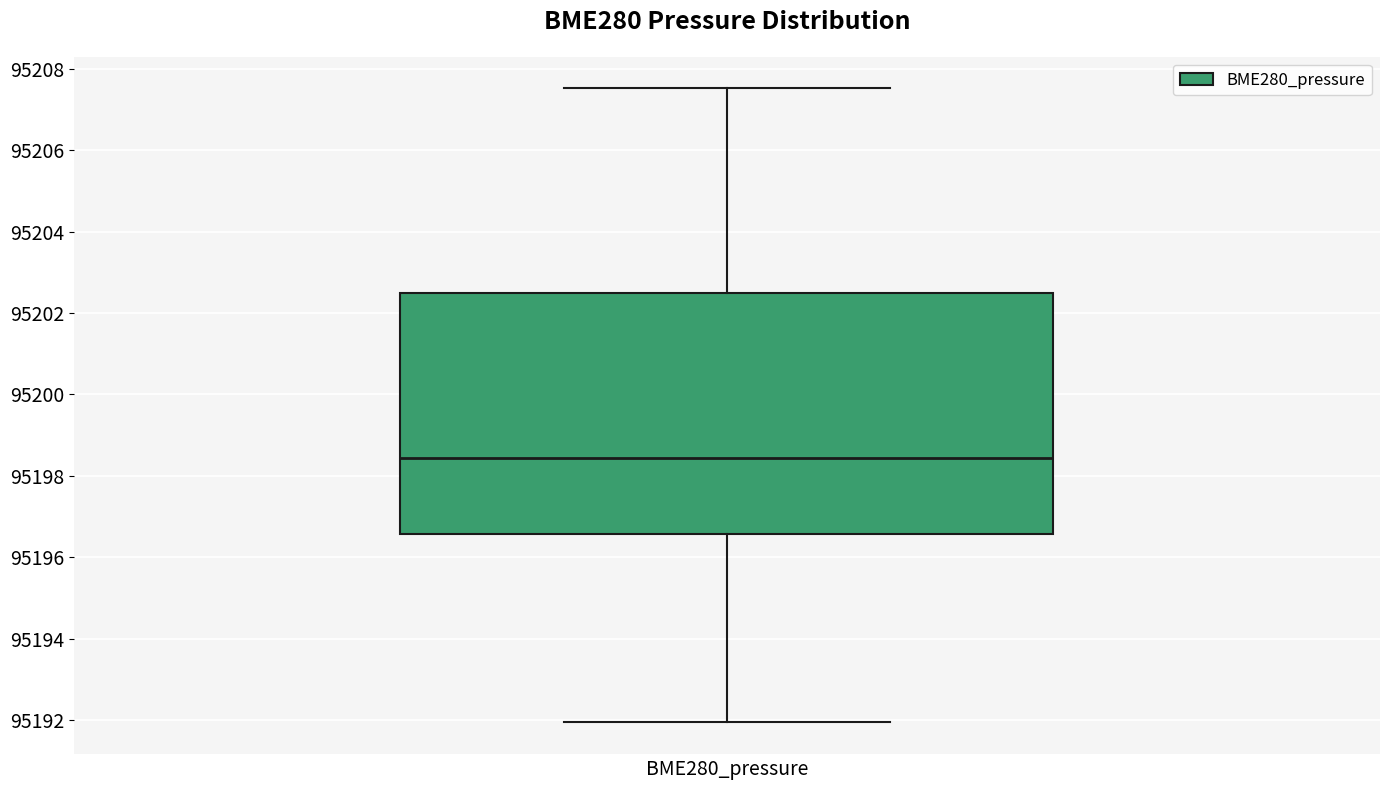

Read this box plot against the y-axis: the position of the median line, the range covered by the box, and the ends of both whiskers. The values are not printed on the chart, so give them approximately, as read against the axis.

median 95198.4, box 95196.6 to 95202.4, whiskers 95192.0 to 95207.6